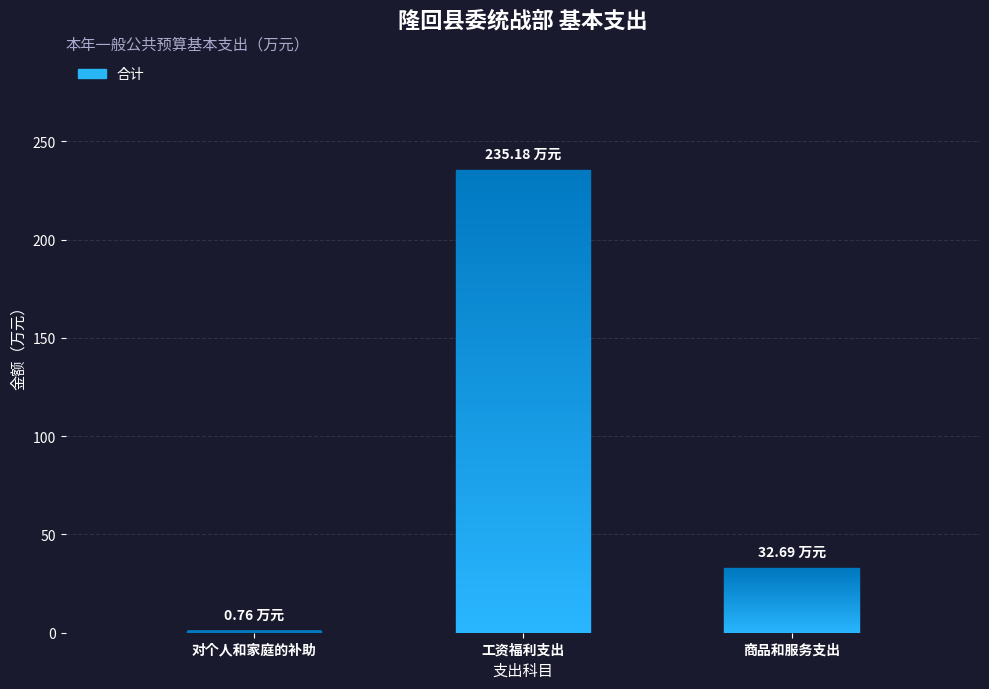

The chart shows a value of 45.6 at 商品和服务支出. True or false?

False